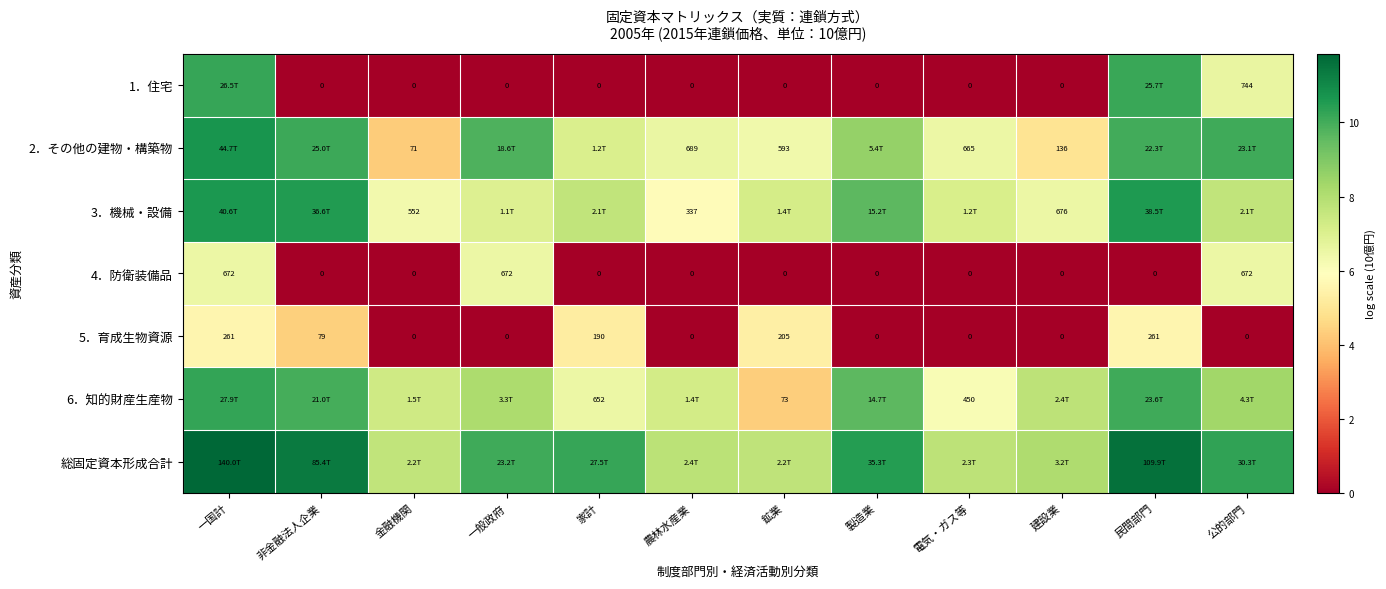

Where is 5．育成生物資源 nearest to the value 130?

非金融法人企業